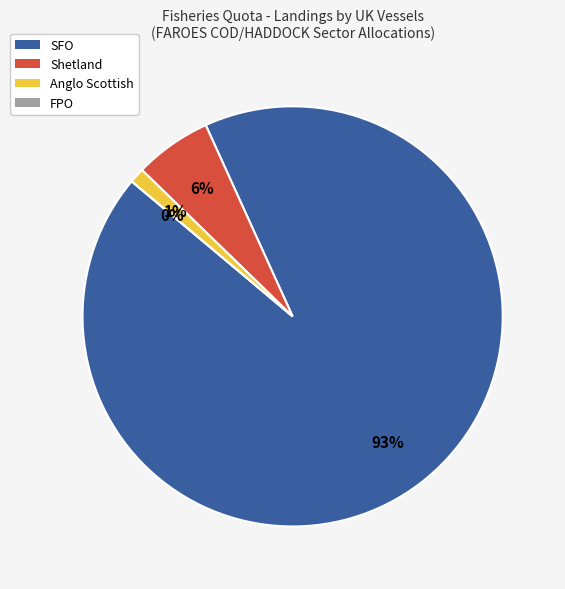

To the nearest percent, what is the difference between the Anglo Scottish and Shetland slice percentages?

5%